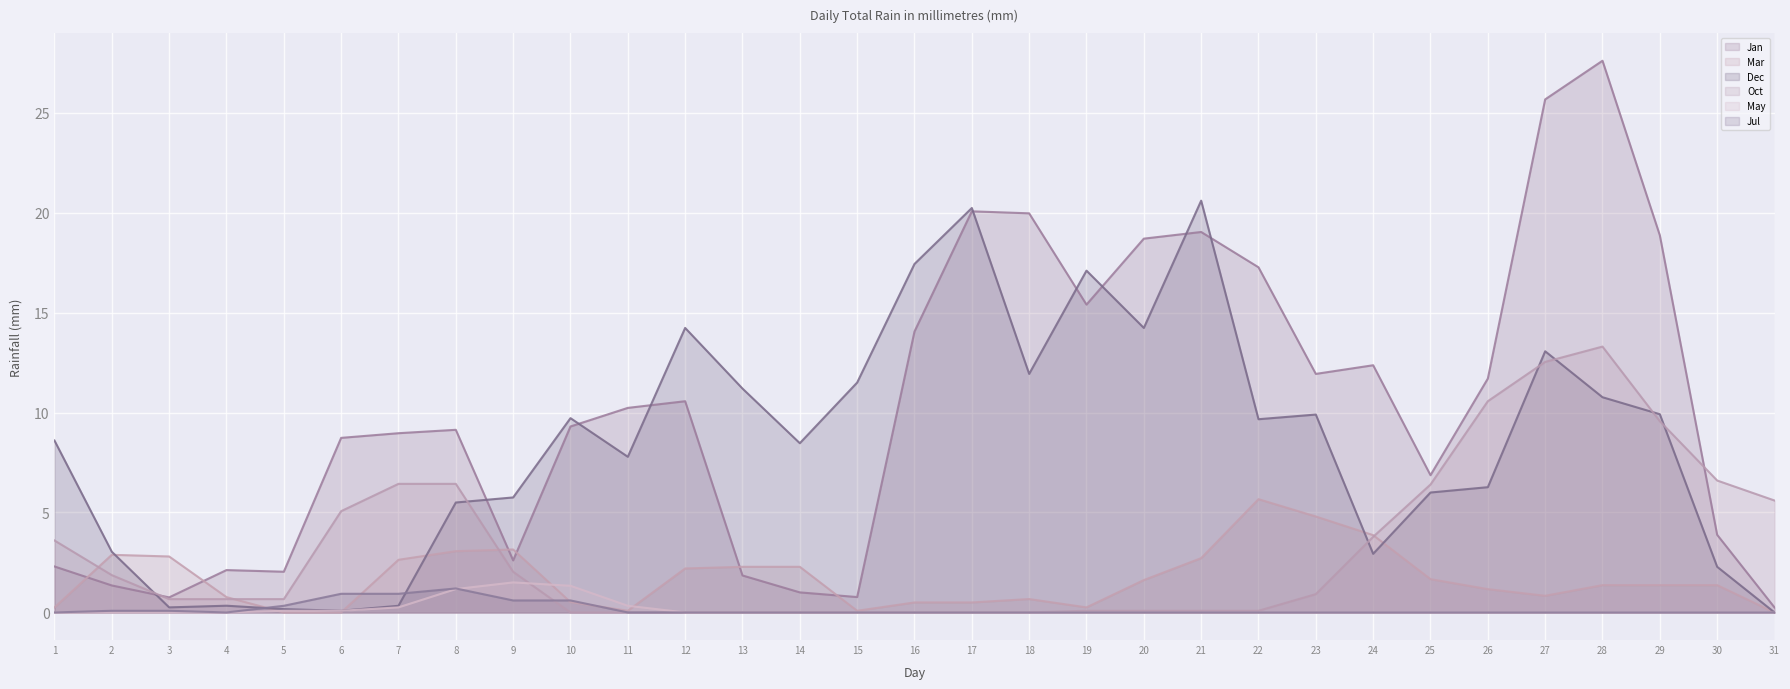

How many lines are shown in the chart?

6